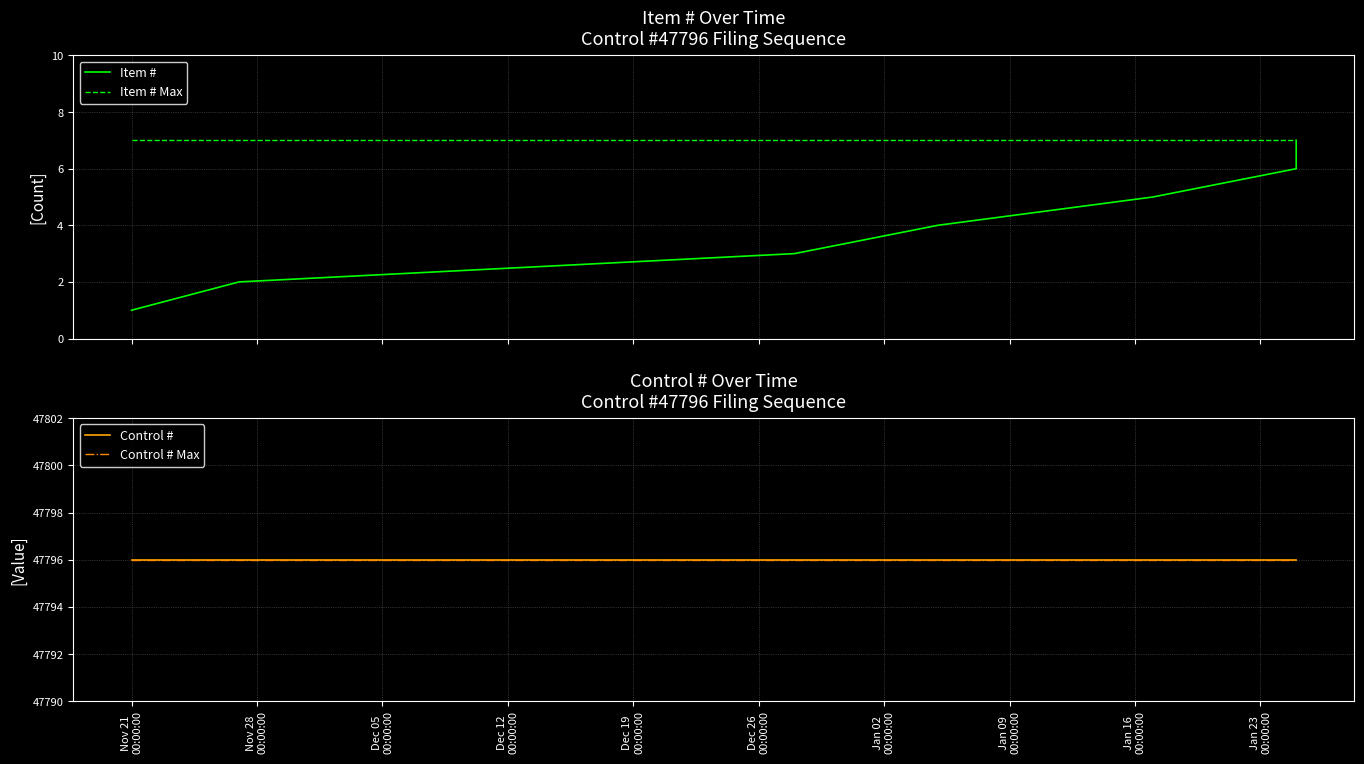

True or false: Item # and Item # Max intersect in this chart.

False